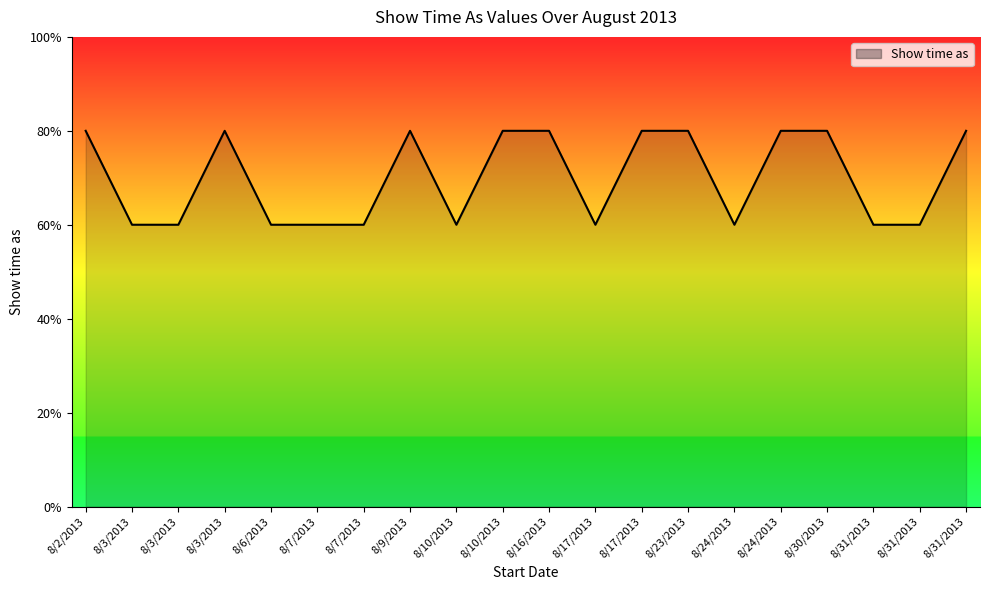

True or false: the data shows 3 at 8/31/2013.

True